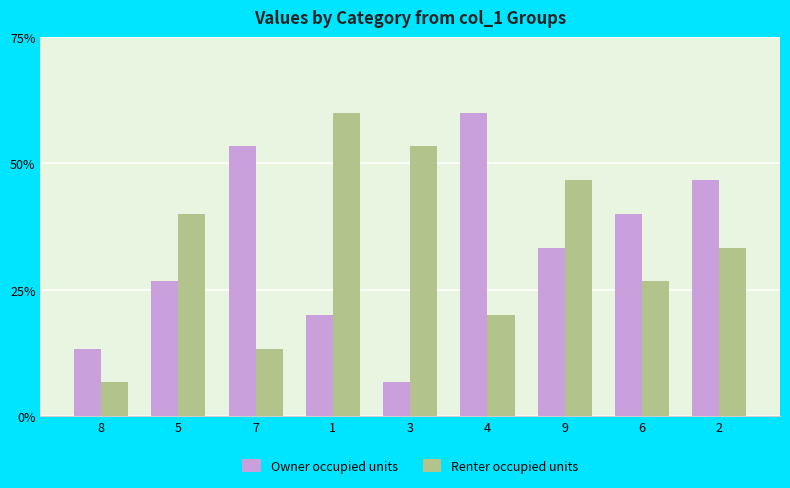

What are all the series names shown in the legend?

Owner occupied units, Renter occupied units